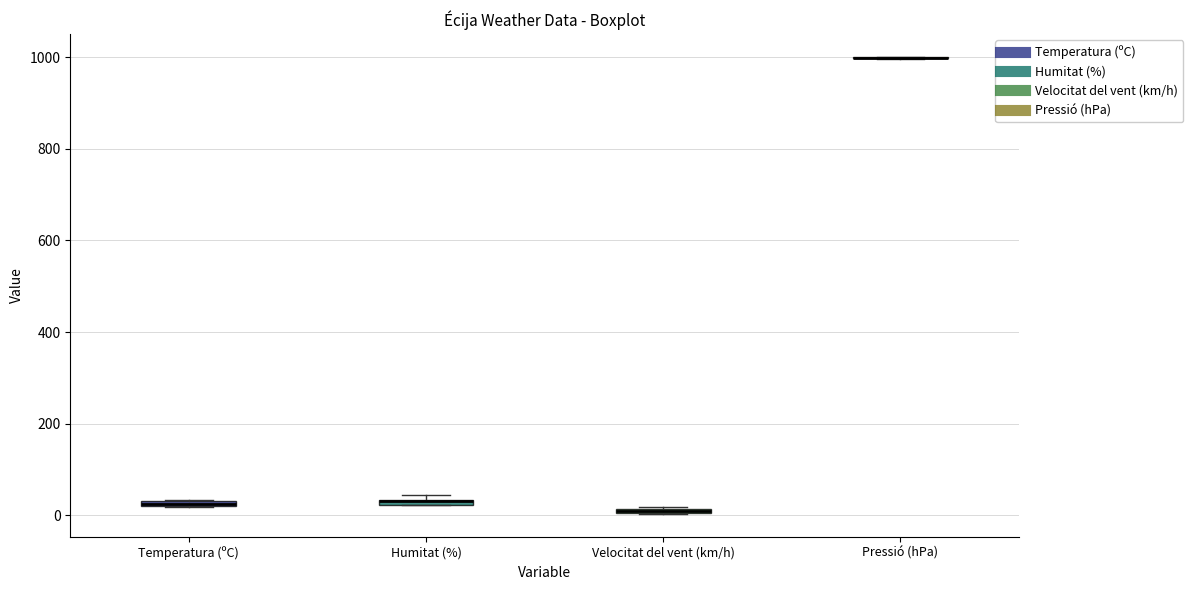

Where is the lower edge of the box for Temperatura (ºC) on the y-axis? The values are not printed on the chart, so give them approximately, as read against the axis.

20